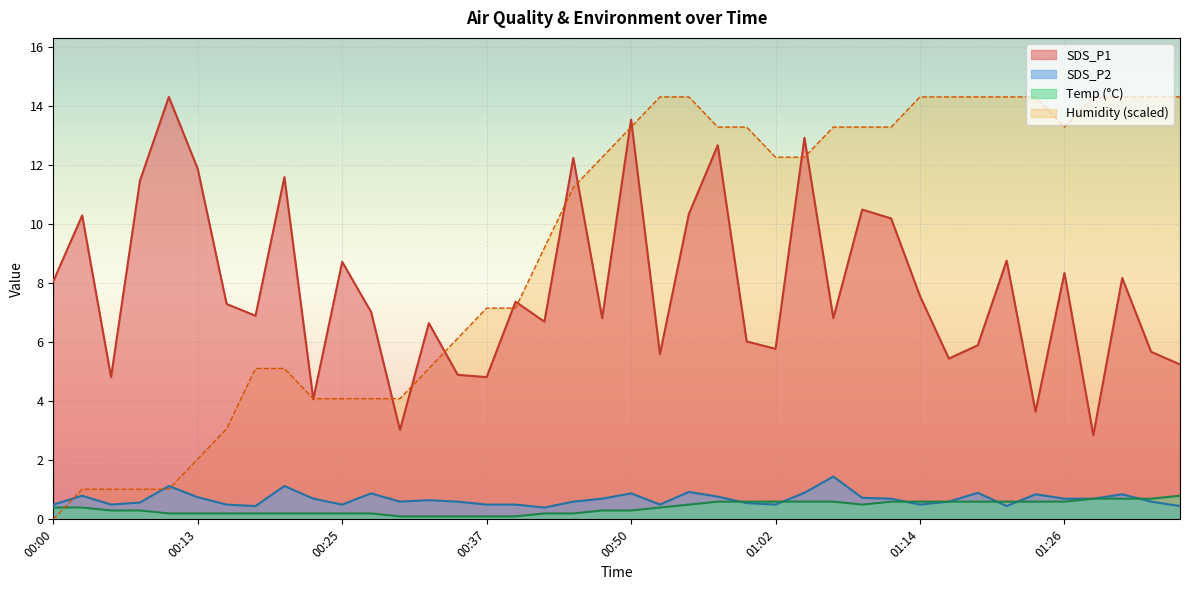

Reading left to right, list all the values displayed in this chart.

SDS_P1: 8.1	10.3	4.8	11.5	14.3	11.9	7.3	6.9	11.6	4.1	8.7	7.0	3.0	6.7	4.9	4.8	7.4	6.7	12.2	6.8	13.6	5.6	10.3	12.7	6.0	5.8	12.9	6.8	10.5	10.2	7.6	5.5	5.9	8.8	3.6	8.3	2.9	8.2	5.7	5.2
SDS_P2: 0.5	0.8	0.5	0.6	1.1	0.8	0.5	0.5	1.1	0.7	0.5	0.9	0.6	0.7	0.6	0.5	0.5	0.4	0.6	0.7	0.9	0.5	0.9	0.8	0.6	0.5	0.9	1.4	0.7	0.7	0.5	0.6	0.9	0.5	0.8	0.7	0.7	0.8	0.6	0.5
Temp: 0.4	0.4	0.3	0.3	0.2	0.2	0.2	0.2	0.2	0.2	0.2	0.2	0.1	0.1	0.1	0.1	0.1	0.2	0.2	0.3	0.3	0.4	0.5	0.6	0.6	0.6	0.6	0.6	0.5	0.6	0.6	0.6	0.6	0.6	0.6	0.6	0.7	0.7	0.7	0.8
Humidity: 0.0	1.0	1.0	1.0	1.0	2.0	3.1	5.1	5.1	4.1	4.1	4.1	4.1	5.1	6.1	7.2	7.2	9.2	11.3	12.3	13.3	14.3	14.3	13.3	13.3	12.3	12.3	13.3	13.3	13.3	14.3	14.3	14.3	14.3	14.3	13.3	14.3	14.3	14.3	14.3